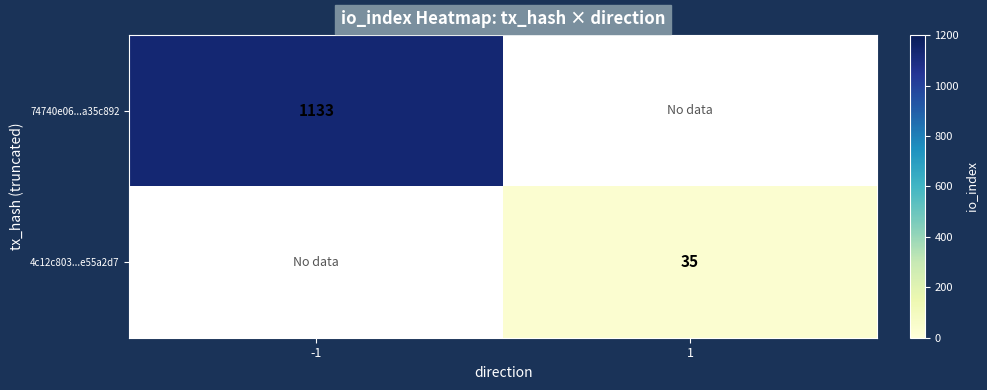

The 74740e06...a35c892 series shows 1133 at -1. True or false?

True